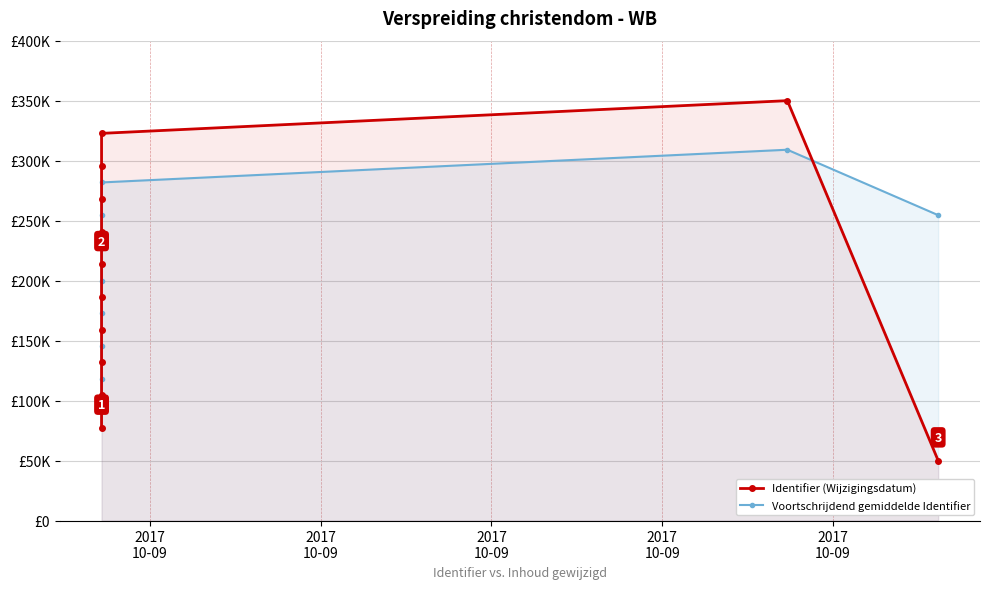

Which category has the lowest value in the Voortschrijdend gemiddelde Identifier series?

2017
10-09